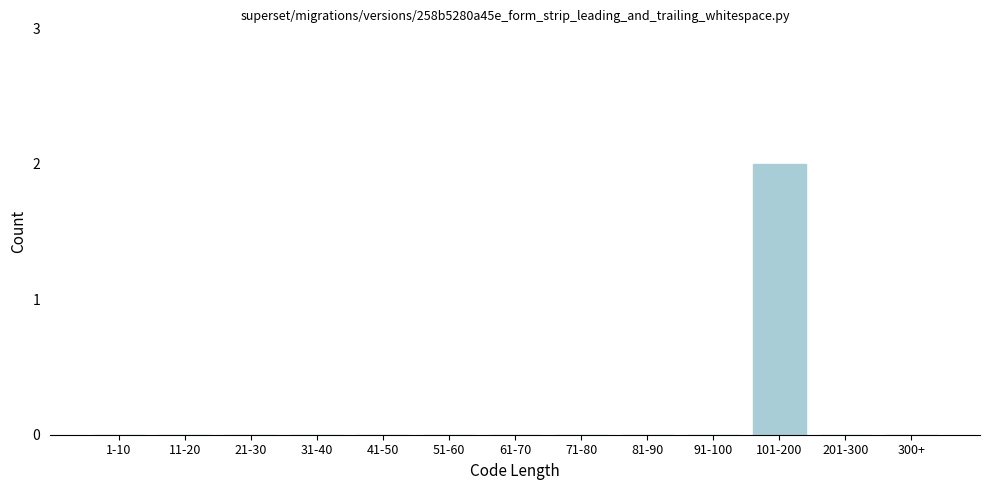

Reading left to right, what are all the values shown in this chart?

1-10=0	11-20=0	21-30=0	31-40=0	41-50=0	51-60=0	61-70=0	71-80=0	81-90=0	91-100=0	101-200=2	201-300=0	300+=0